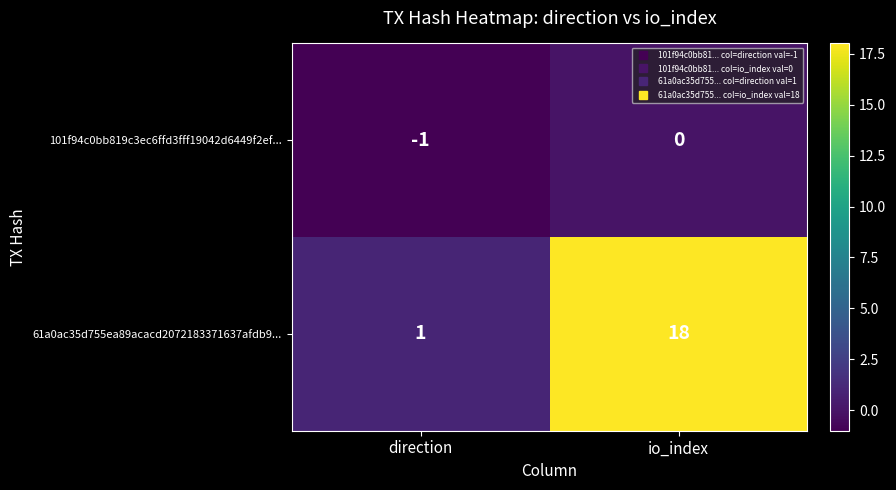

How many categories are shown in the chart?

2